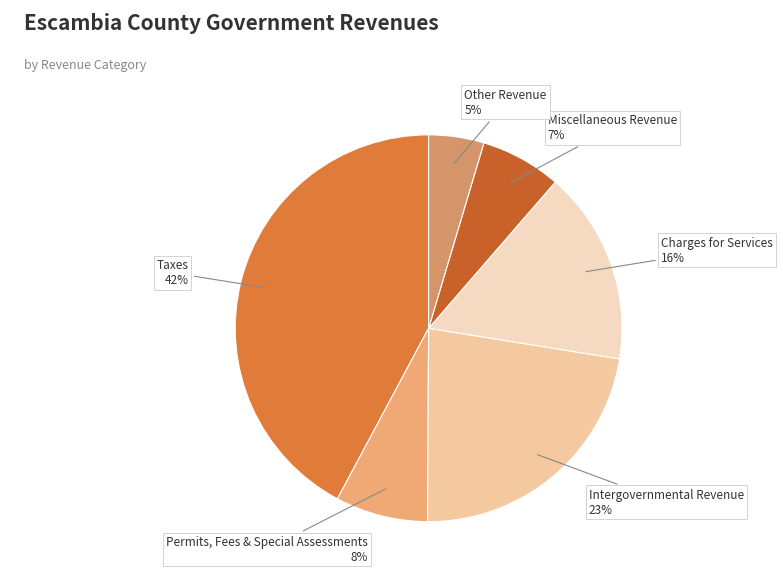

Combined, do Charges for Services and Miscellaneous Revenue account for over 50%?

No